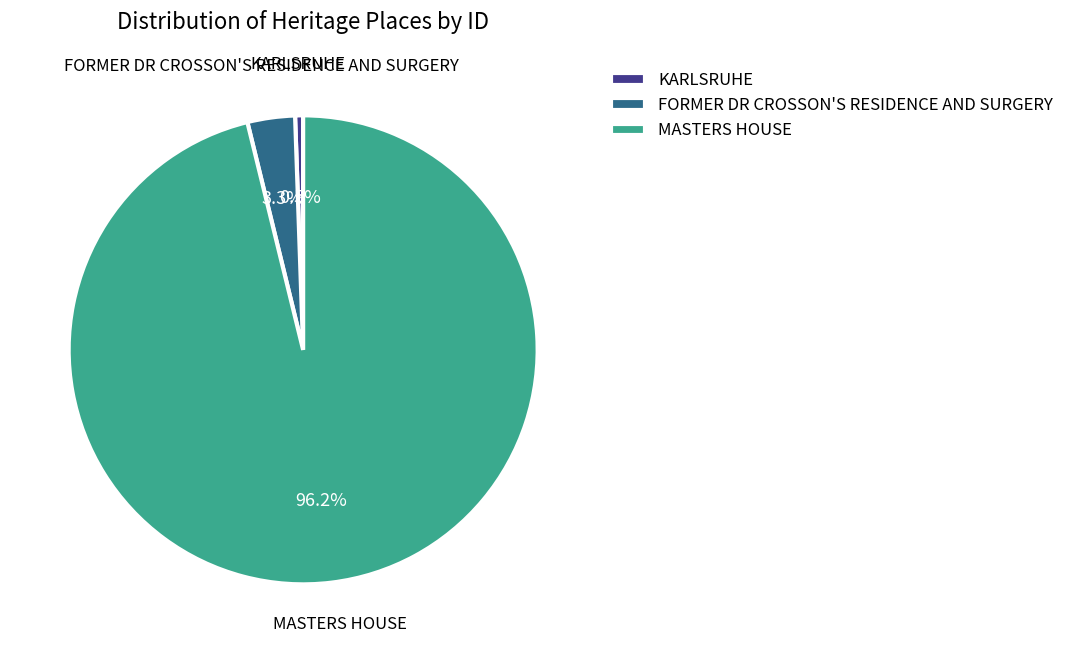

Between FORMER DR CROSSON'S RESIDENCE AND SURGERY and KARLSRUHE, which is larger?

FORMER DR CROSSON'S RESIDENCE AND SURGERY